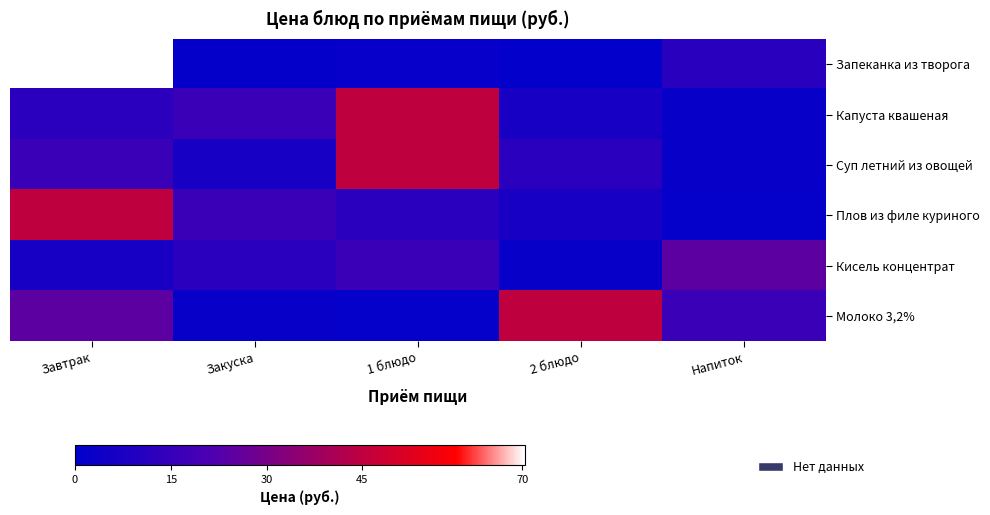

Which category has the lowest value across all series?

2 блюдо